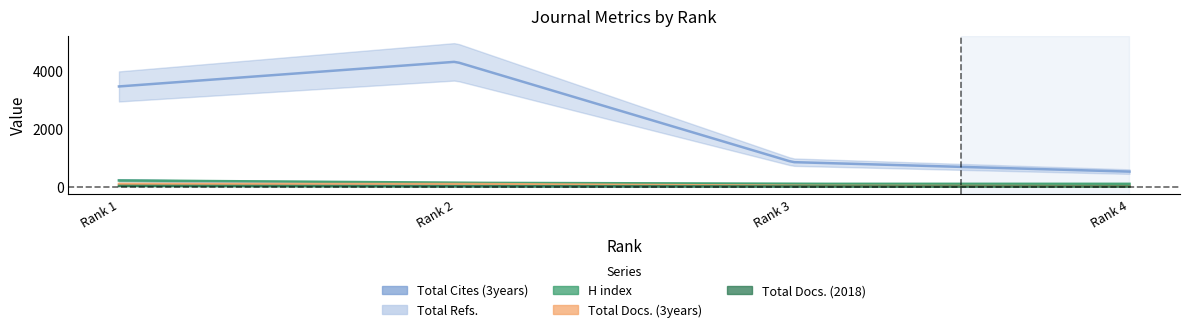

What is the sum of all Total Docs. (2018) values?

61